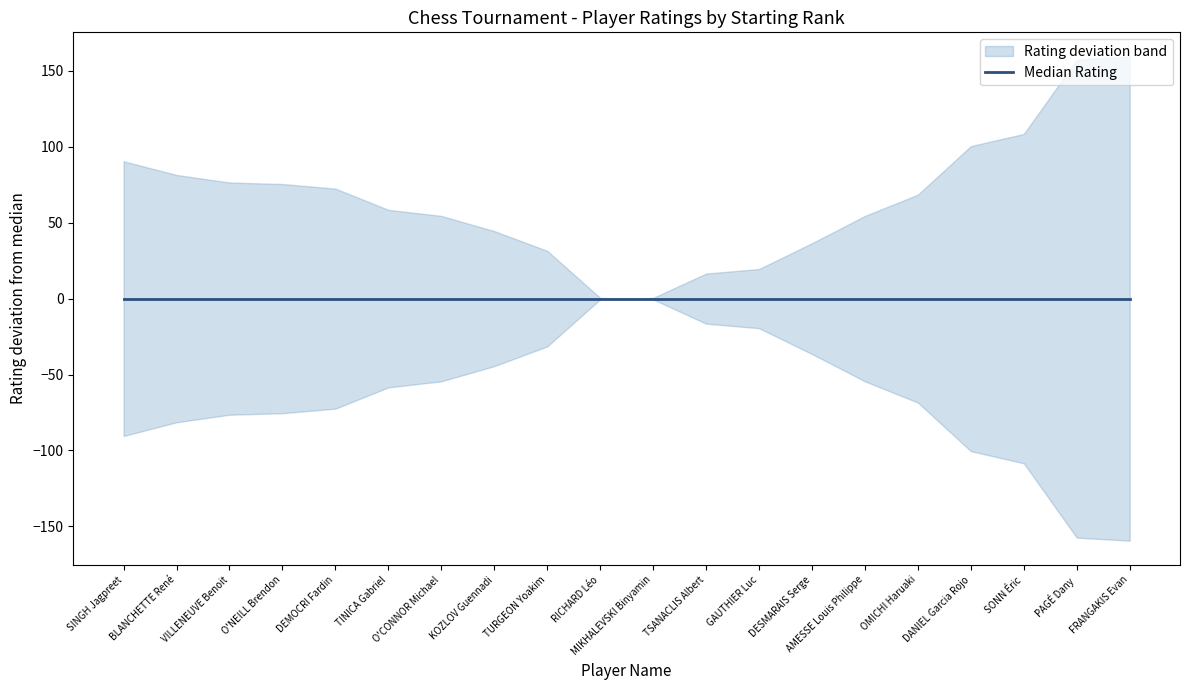

True or false: Rtg and No intersect in this chart.

False